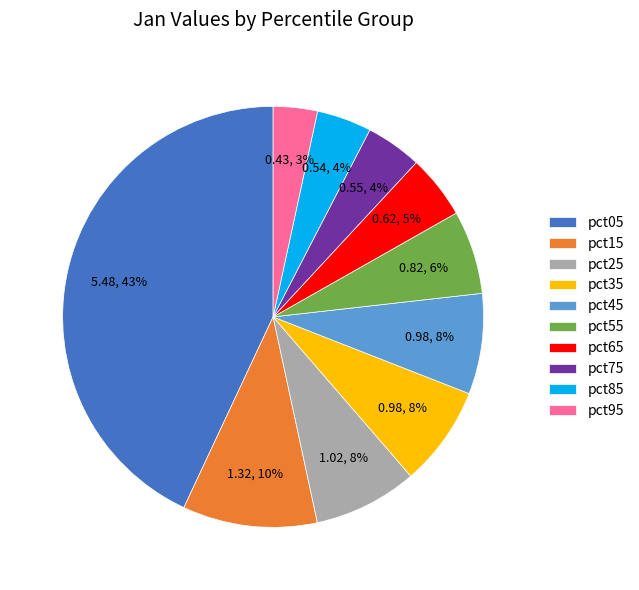

Which slice is the smallest?

pct95